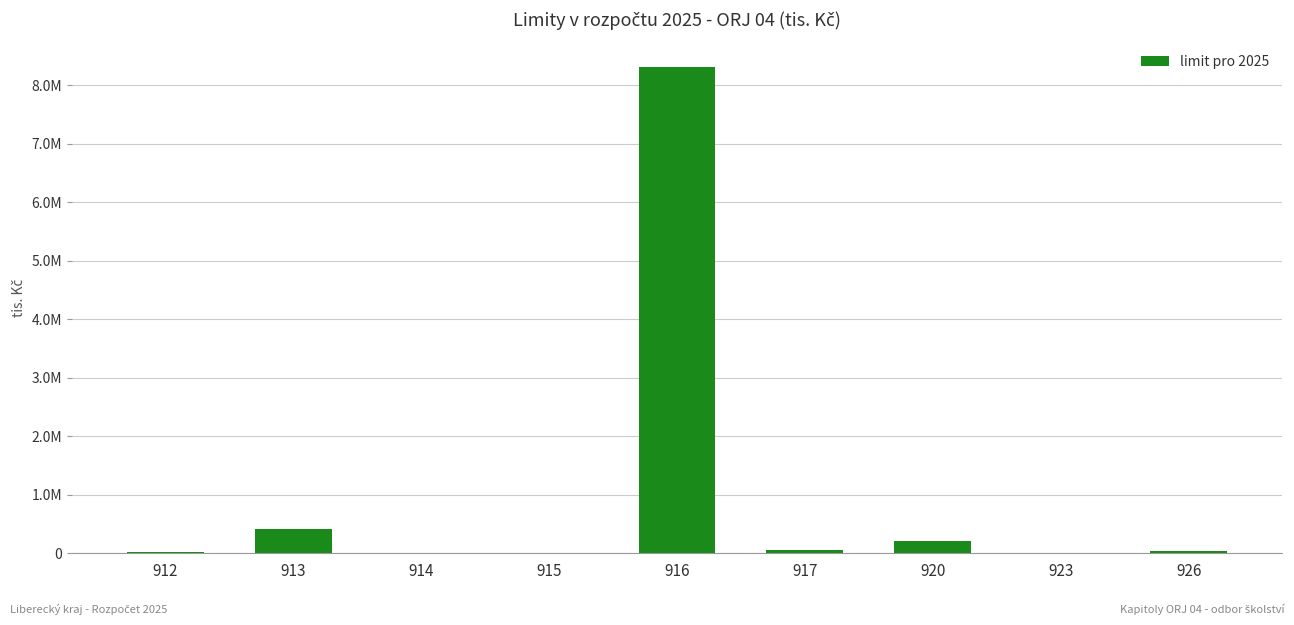

What is the ratio of the value at 915 to the value at 926?

0.2